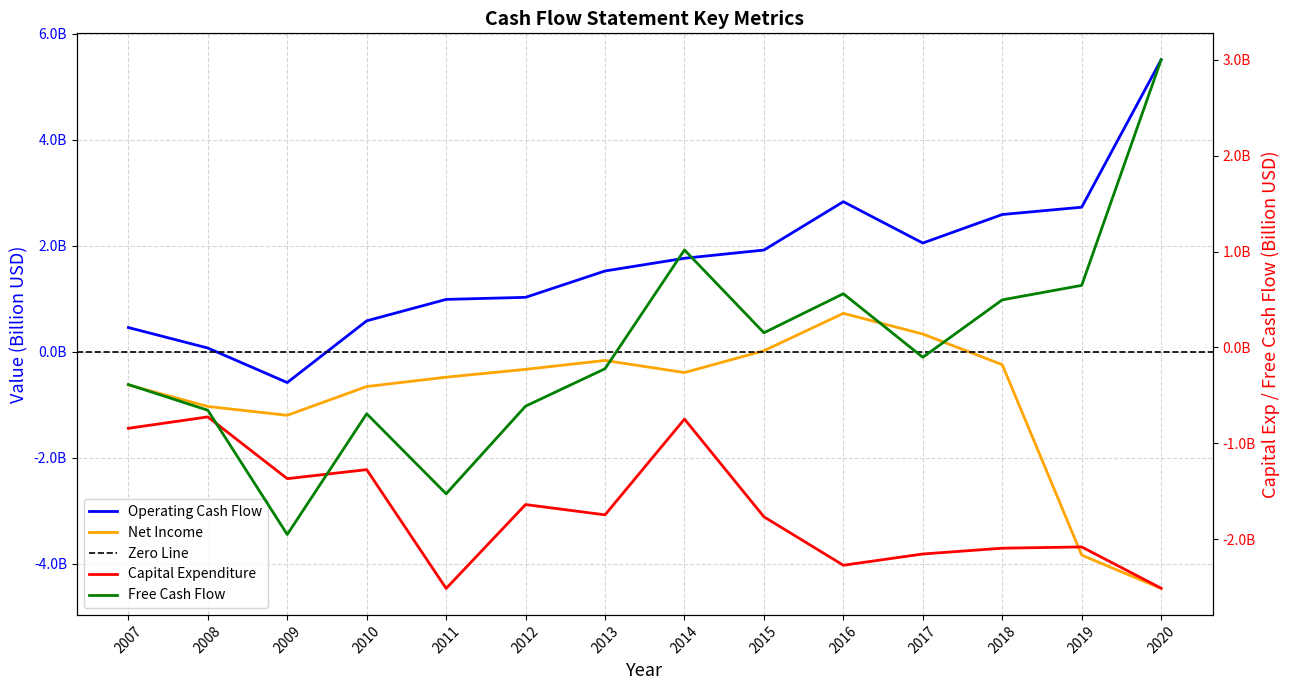

What is the lowest value of the Free Cash Flow series?

-2.0